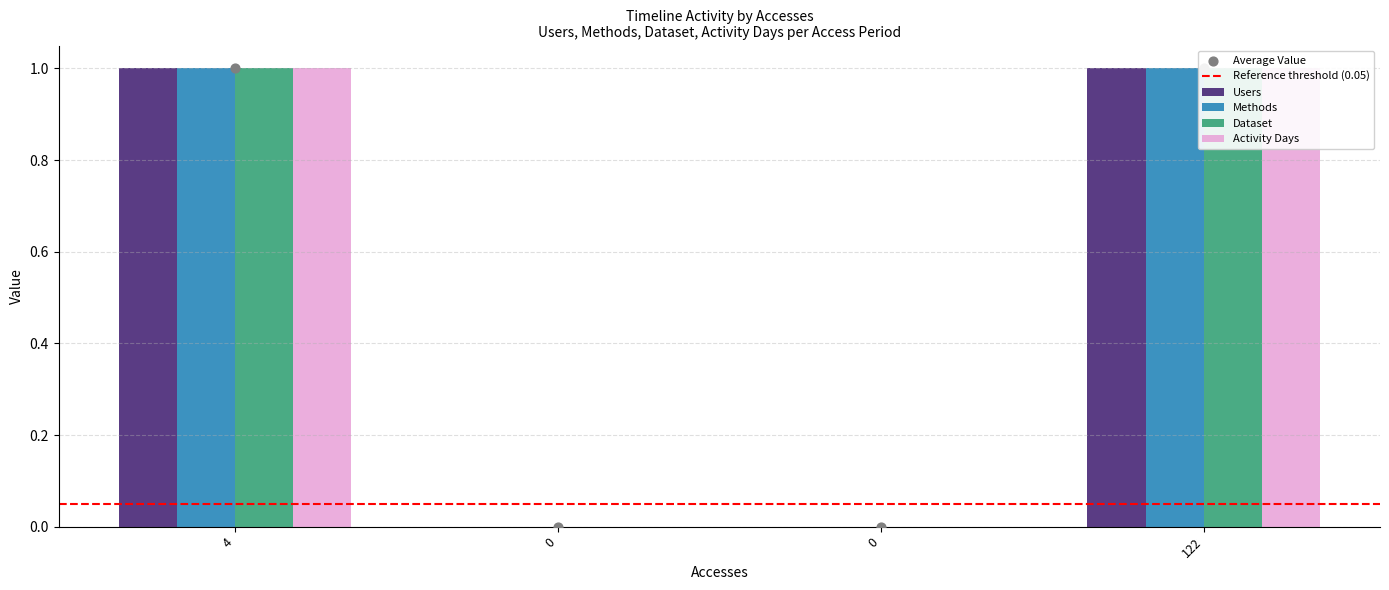

Is the value of Methods at 122 greater than the value of Users at 0?

Yes